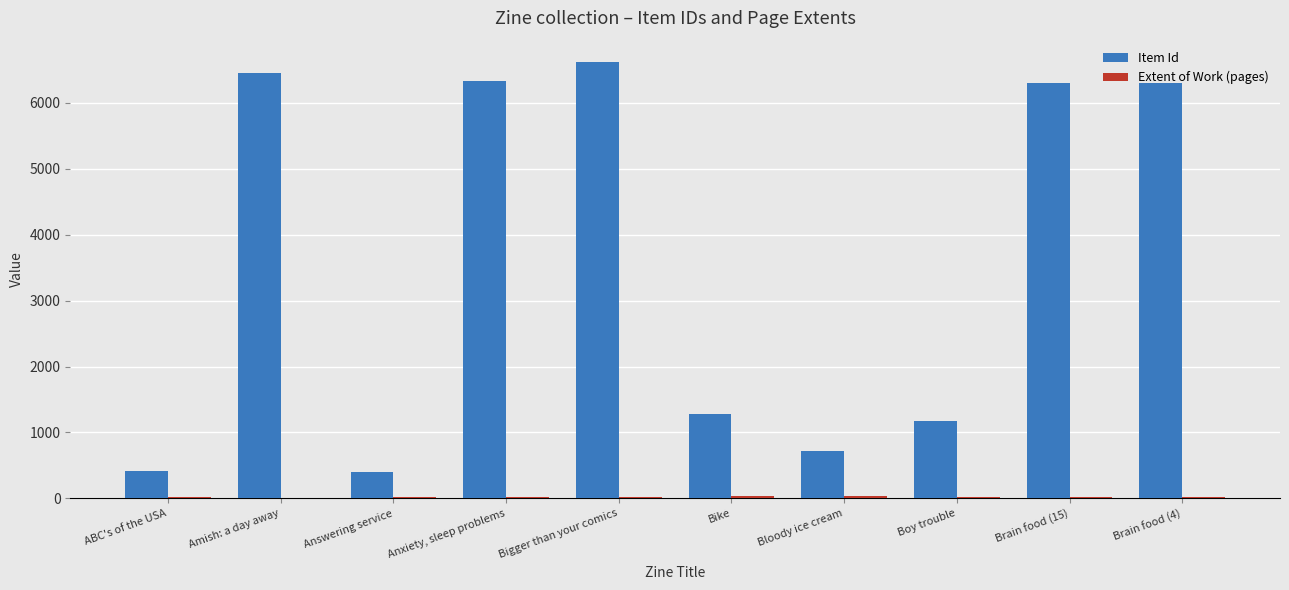

Between Amish: a day away and Bloody ice cream, which series saw the biggest shift?

Item Id